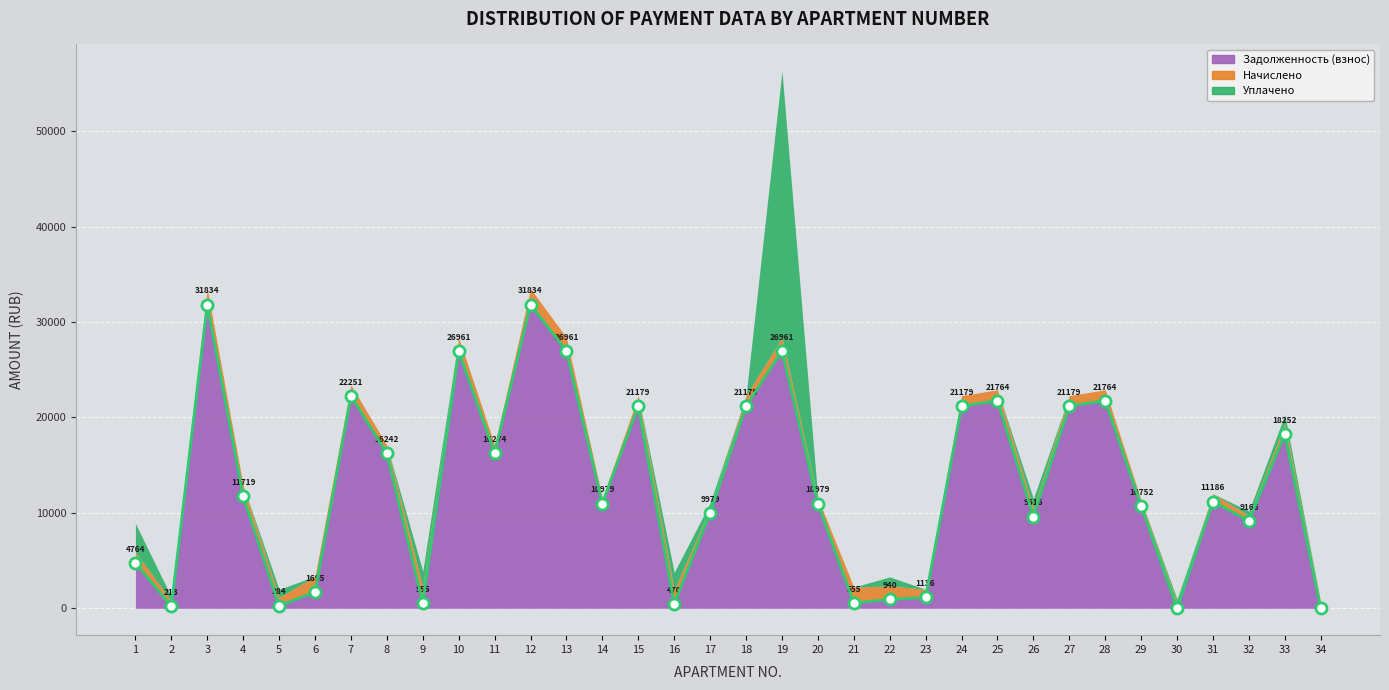

True or false: Уплачено and Начислено cross at least once.

True